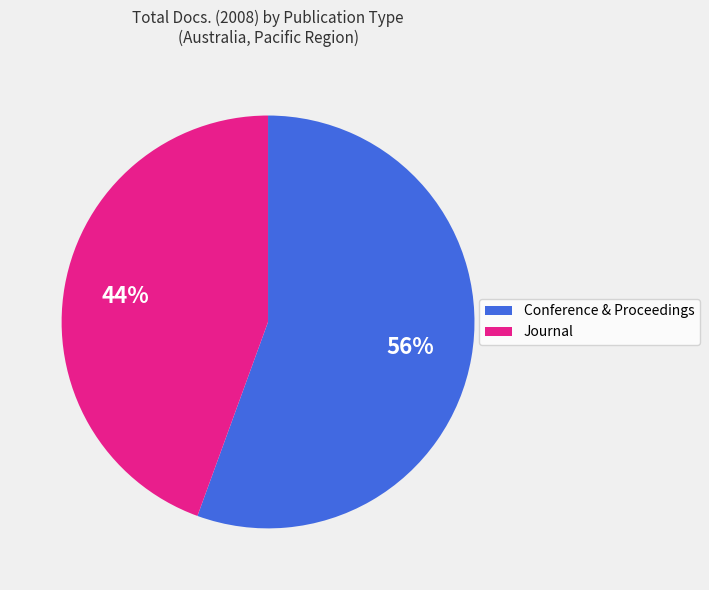

To the nearest percent, what is the average slice percentage?

50%